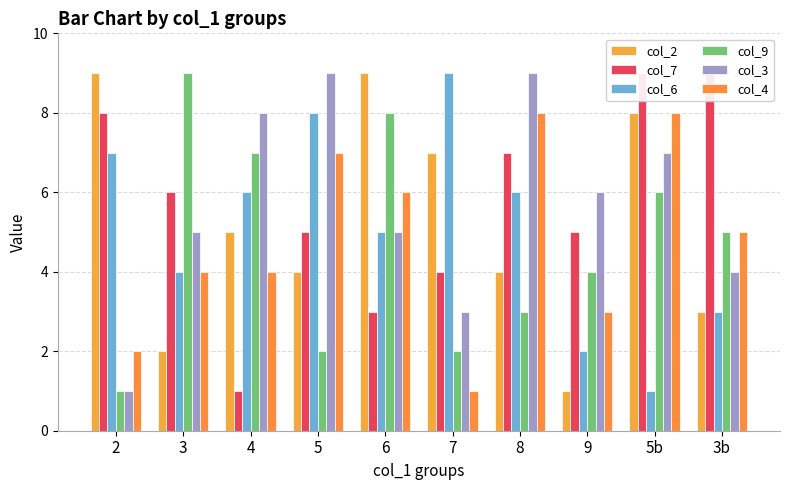

The value of col_7 at 5 is 2. True or false?

False